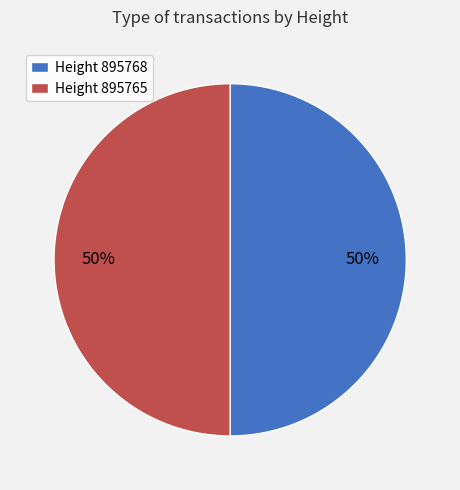

To the nearest percent, what portion does Height 895768 represent?

50%